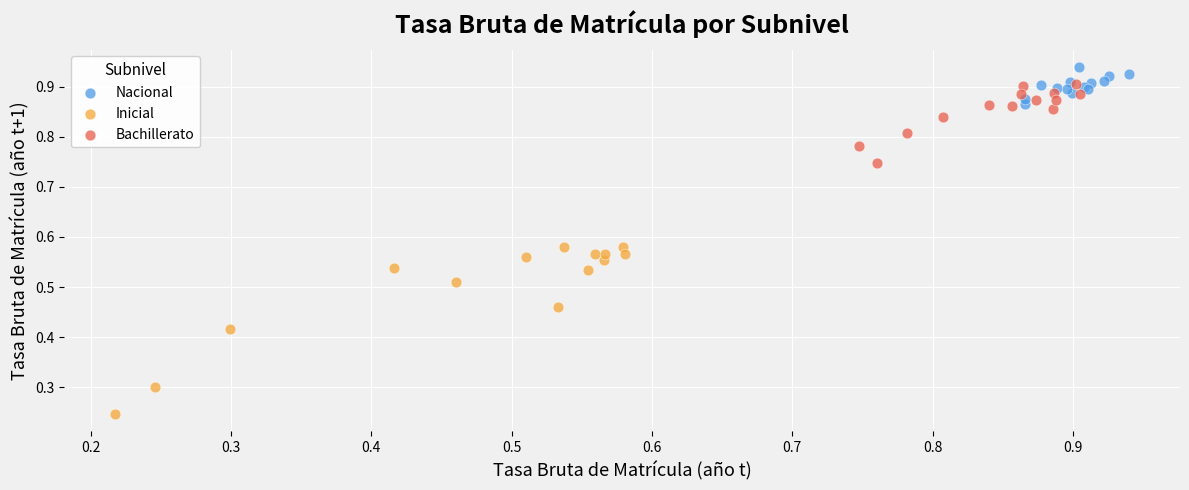

Which series has the largest Y range (max minus min)?

Inicial